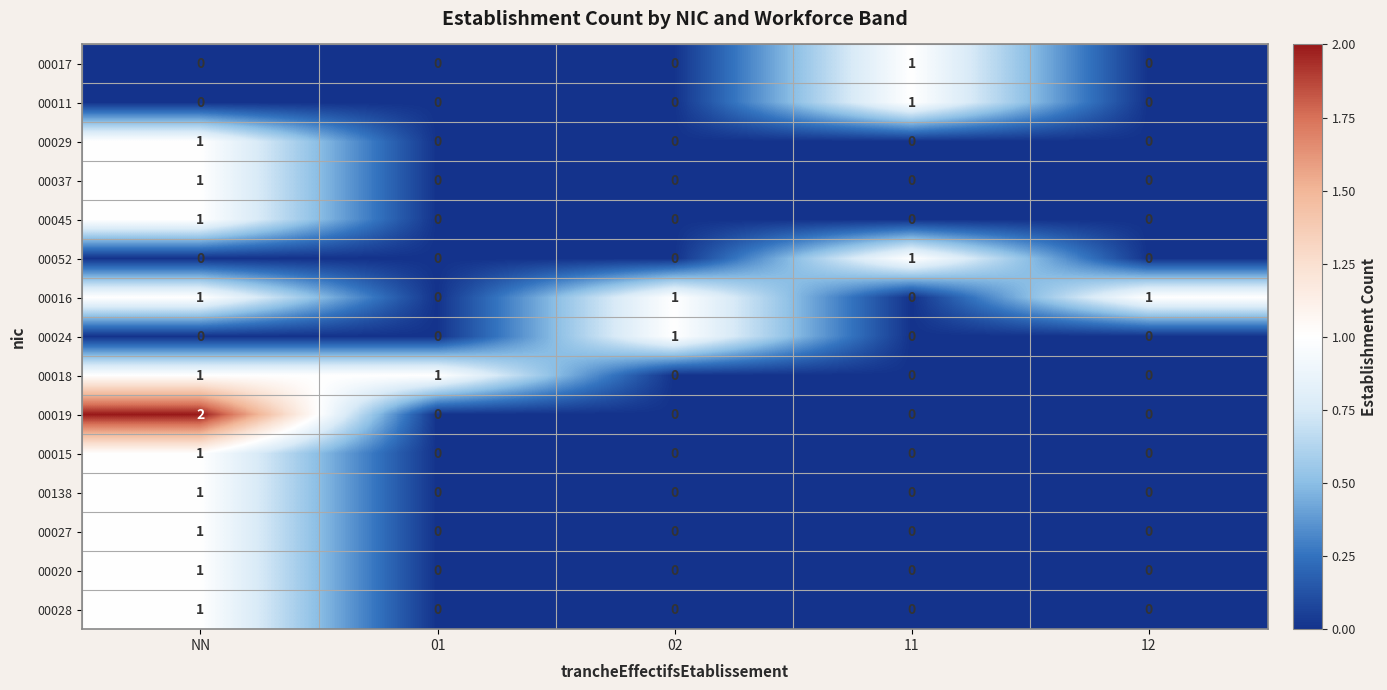

At which label does 00011 reach its peak?

11